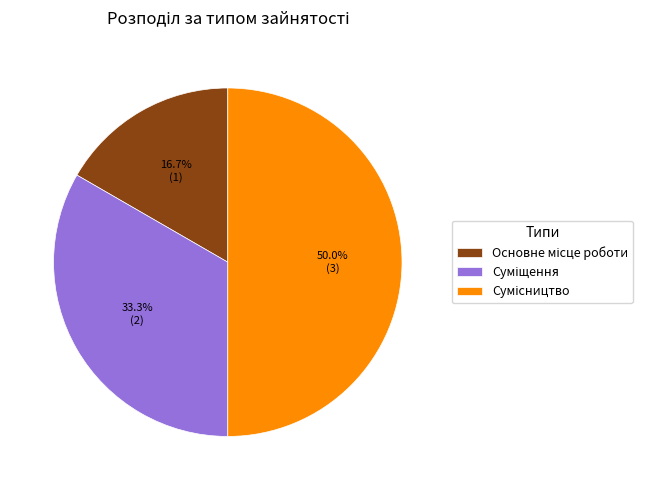

Rank the categories by value from lowest to highest.

Основне місце роботи, Суміщення, Сумісництво